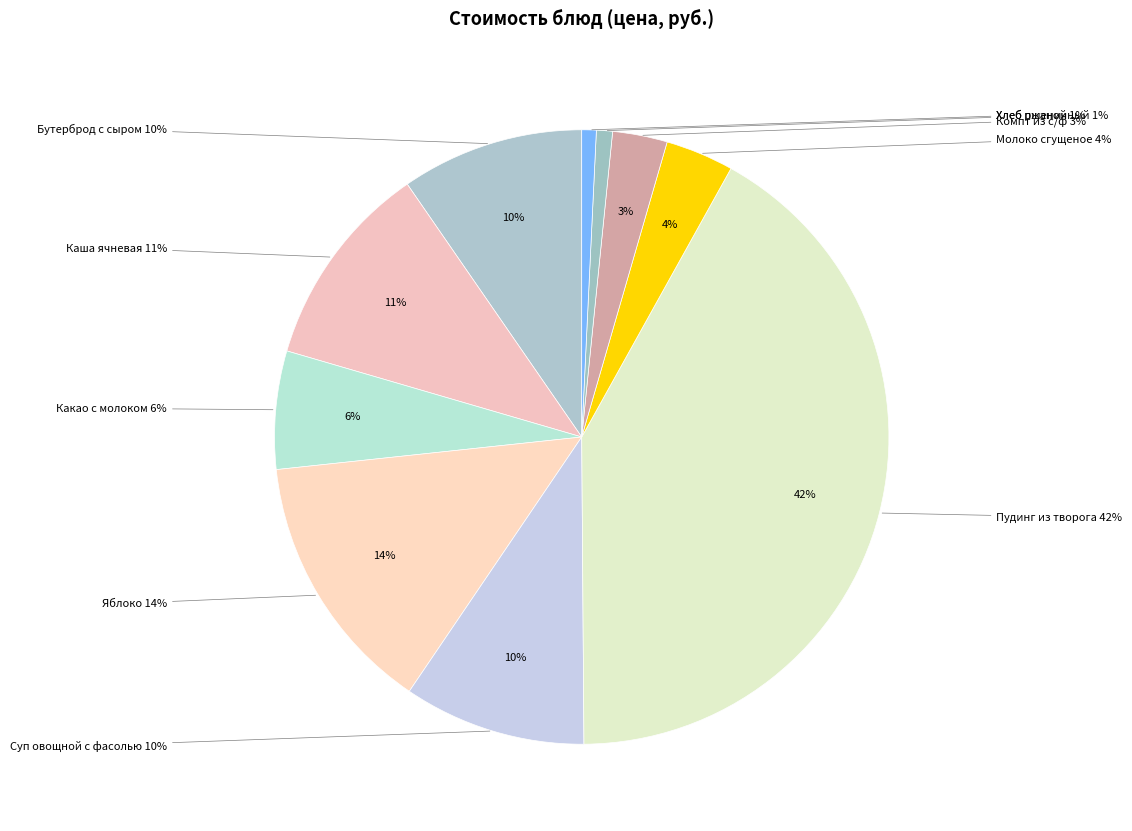

How much of the chart is everything except Бутерброд с сыром?

90.4%